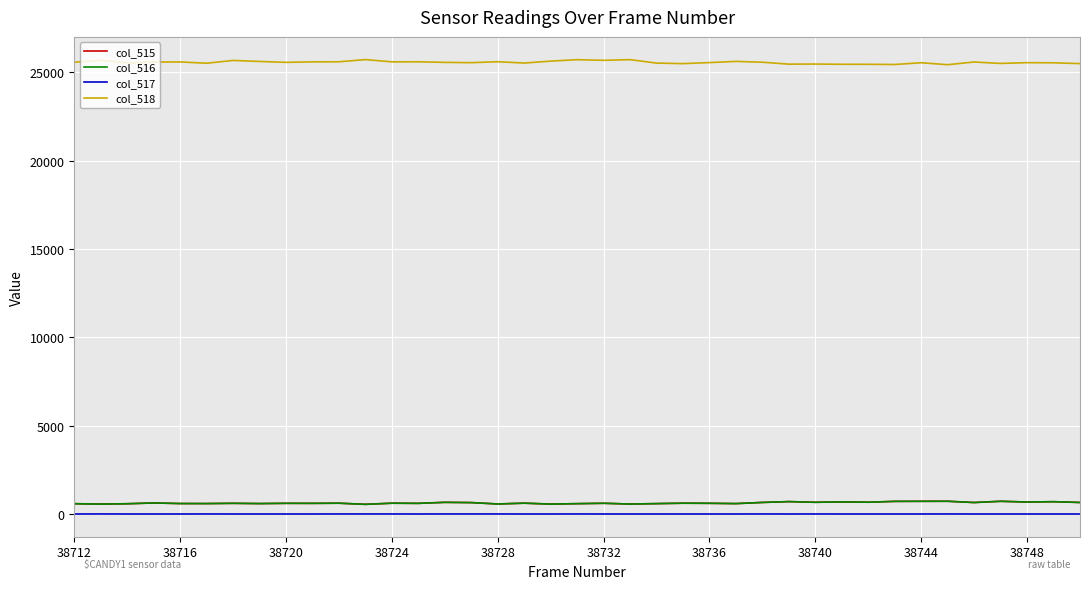

True or false: col_518 and col_515 intersect in this chart.

False